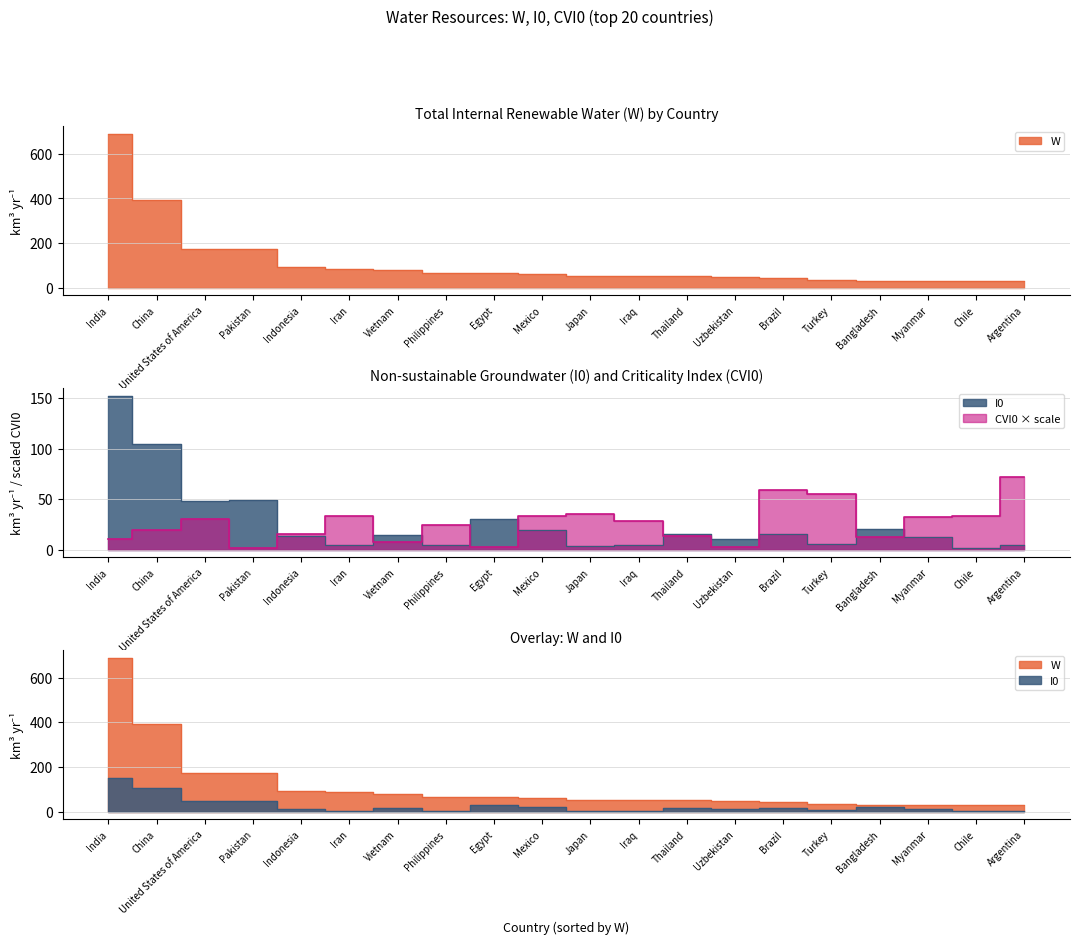

Which series has the largest range (max minus min)?

W